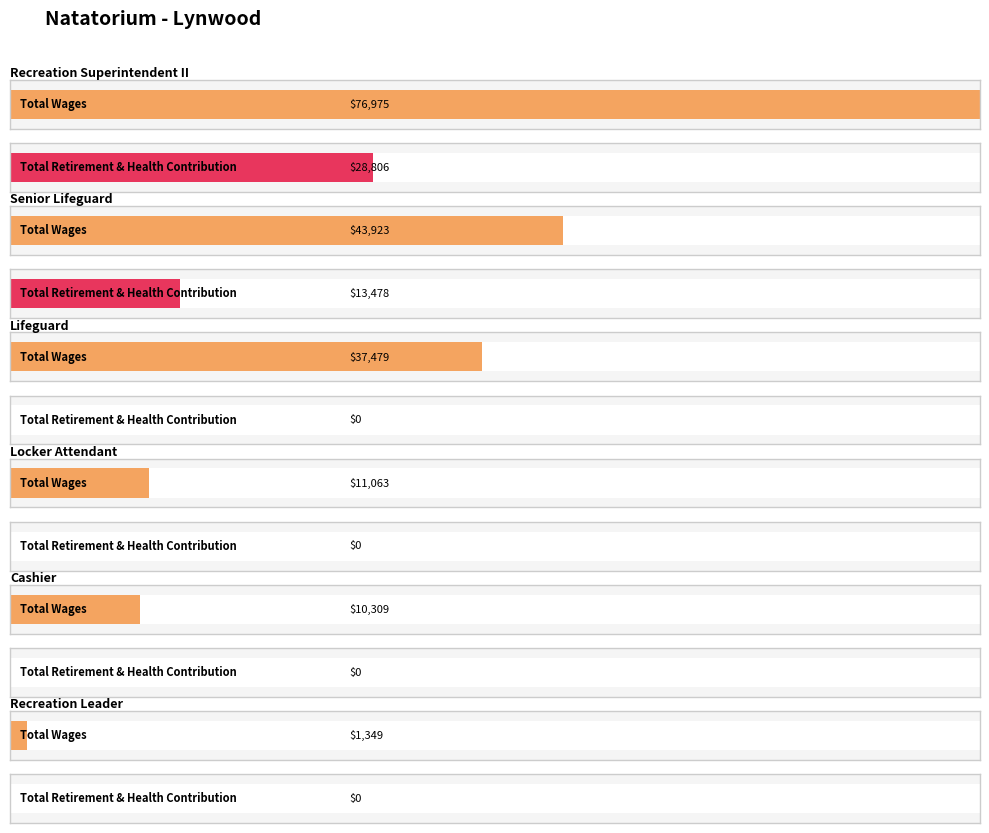

What is the label of the 20th bar from the left?

Lifeguard